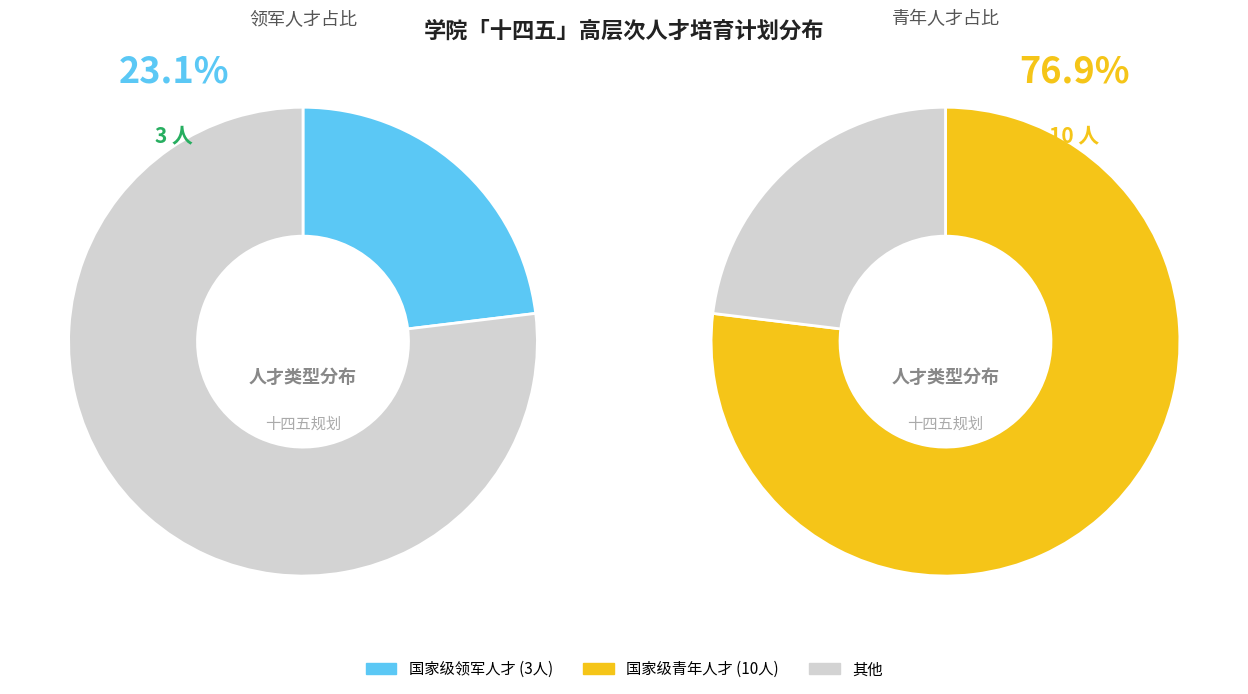

Which category has the smallest portion of the pie?

国家级领军人才